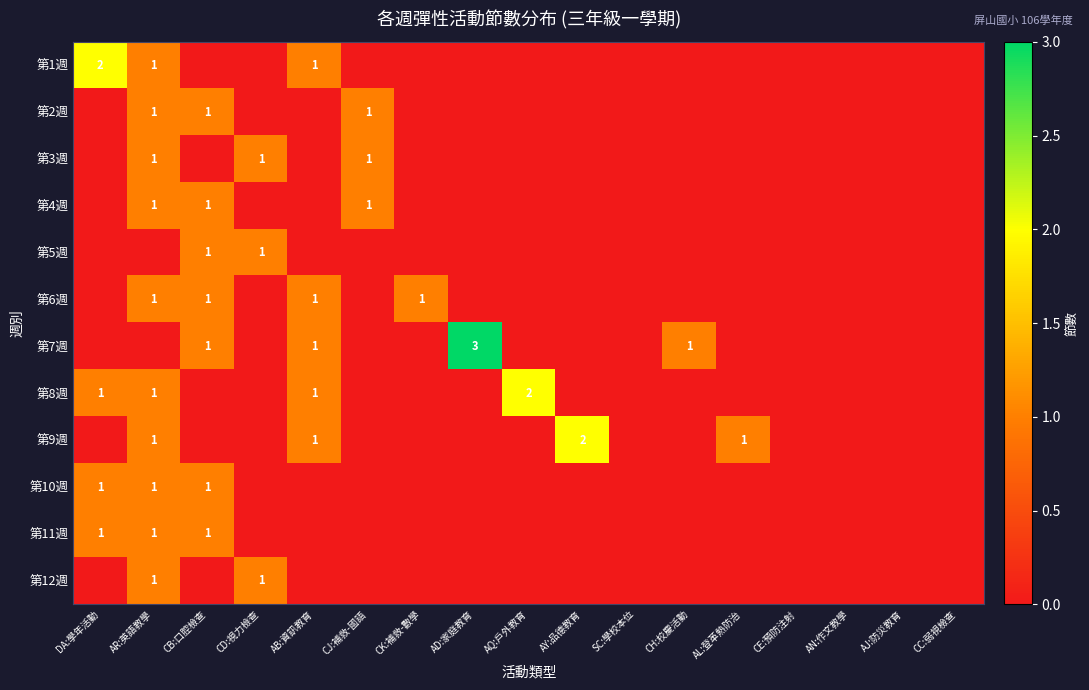

At which category is the sum across all series the highest?

AR:英語教學